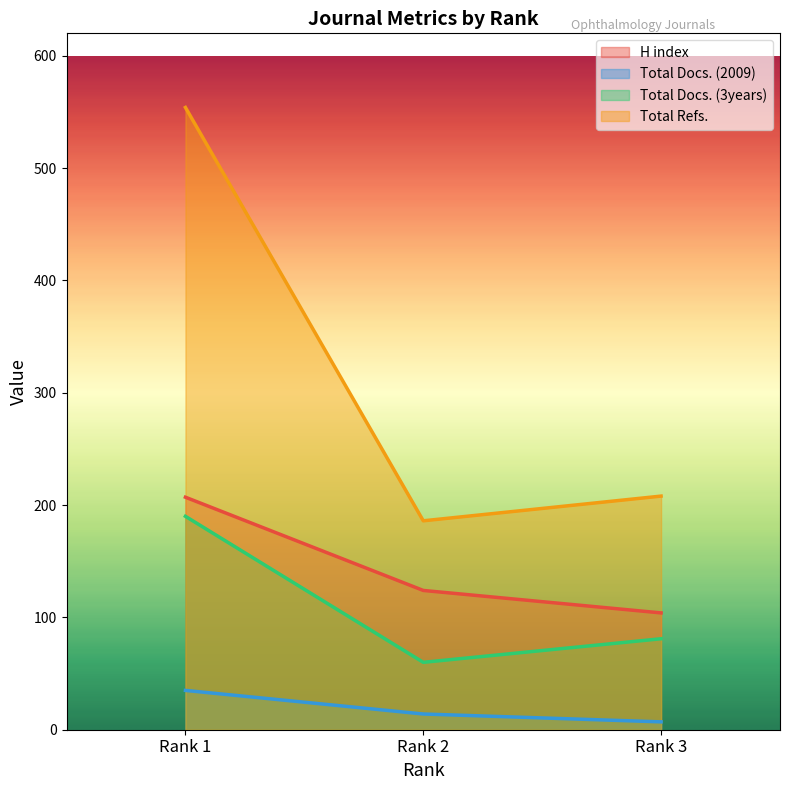

How many lines are shown in the chart?

4